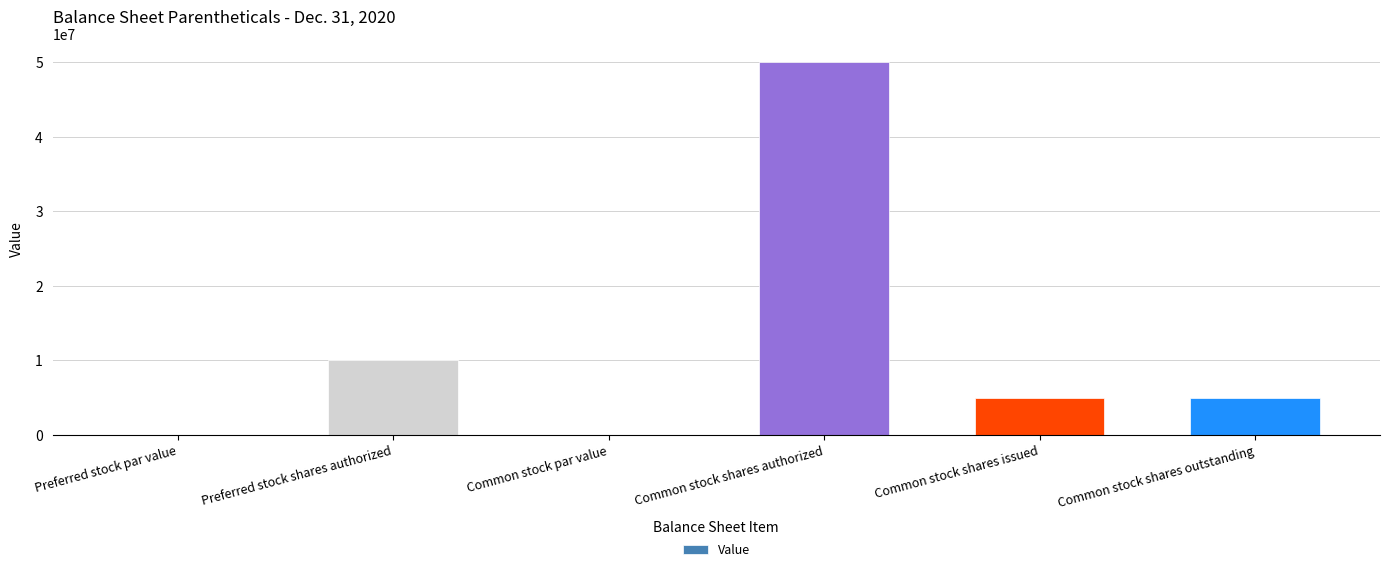

Which label corresponds to the largest value in the chart?

Common stock shares authorized